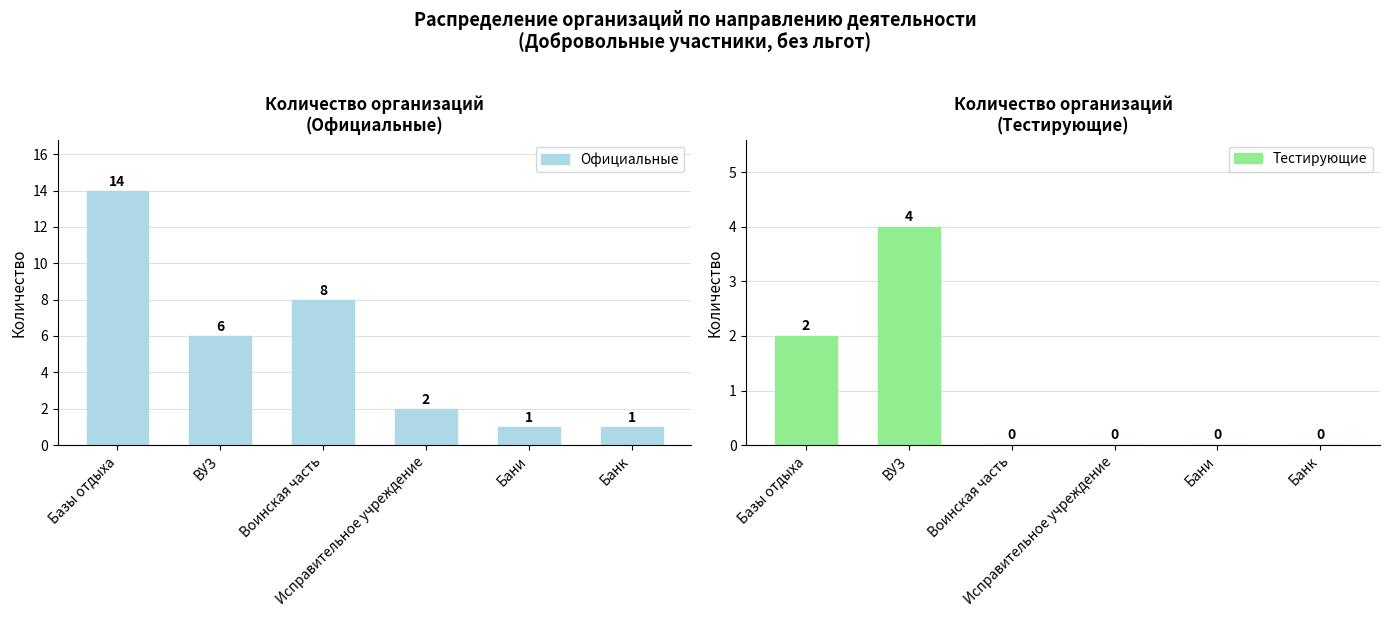

How many values in the Тестирующие series exceed 0?

2